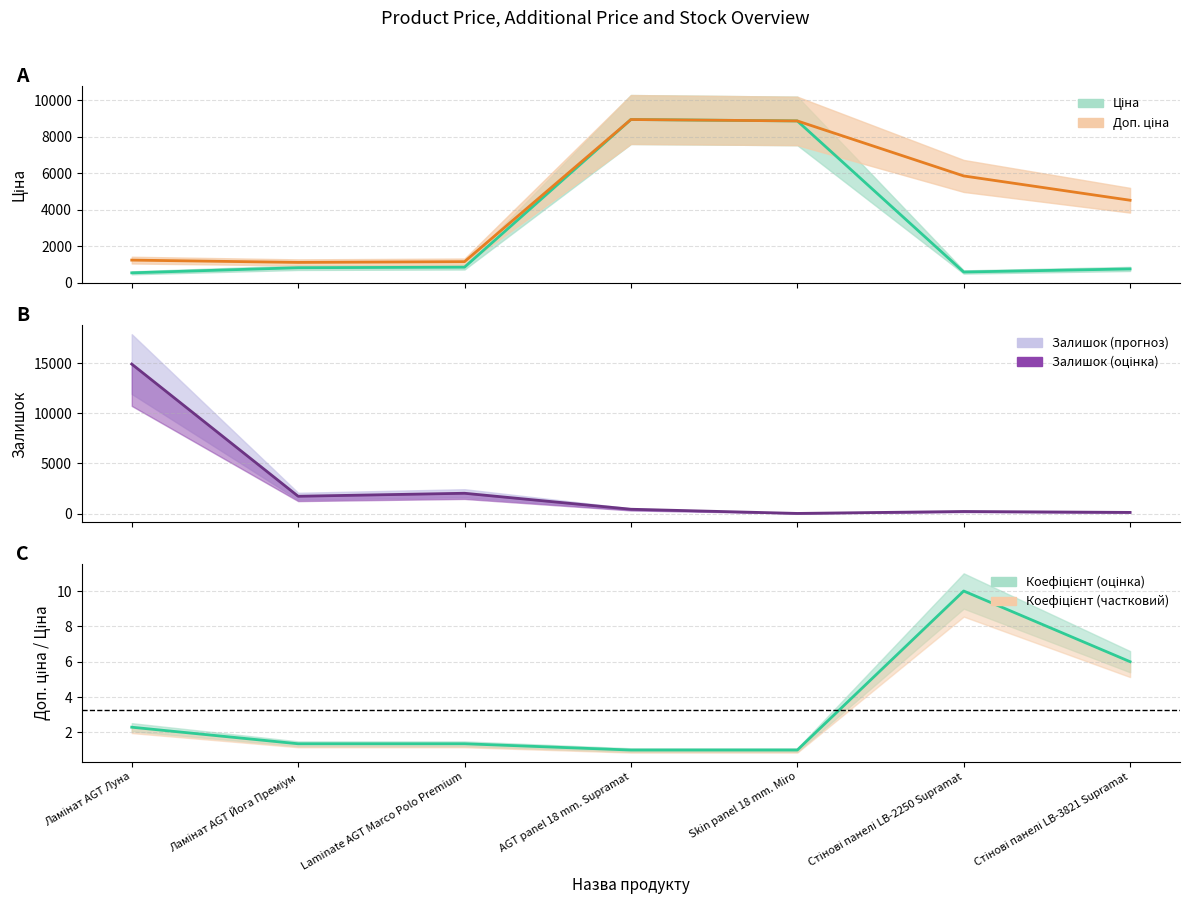

Where do Залишок and Доп. ціна first cross each other?

Laminate AGT Marco Polo Premium and AGT panel 18 mm. Supramat